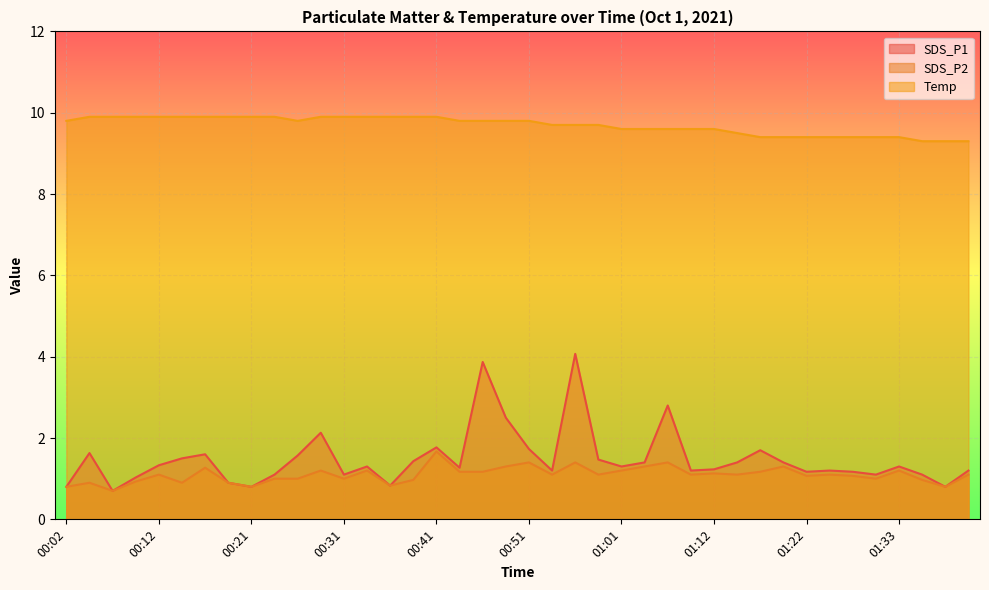

What is the label of the 7th point from the right?

01:25